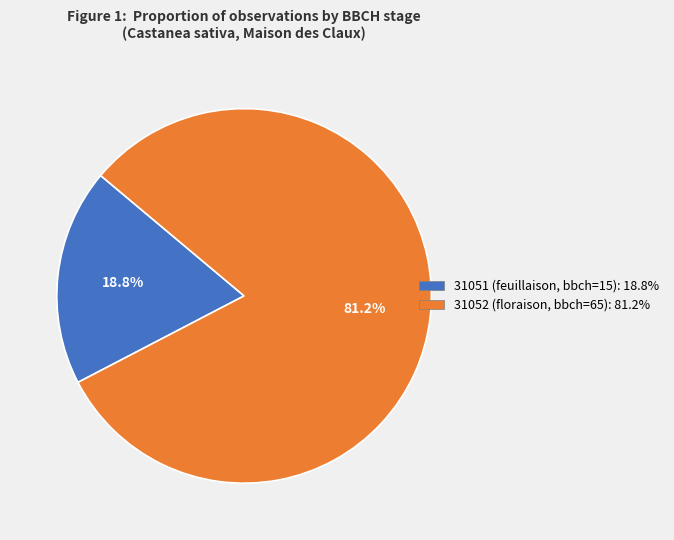

To the nearest percent, what portion does 31051 (feuillaison, bbch=15) represent?

19%